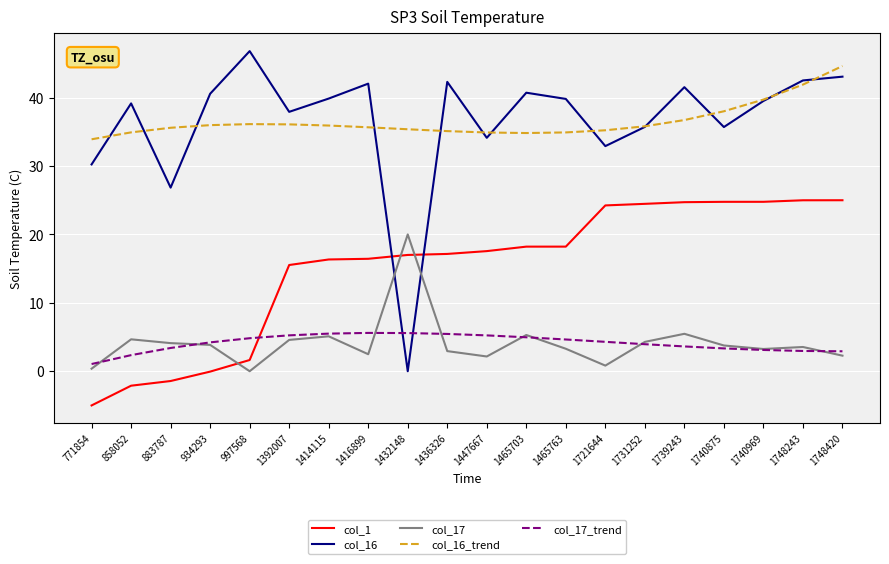

Where do col_17_trend and col_16 first cross each other?

1416899 and 1432148